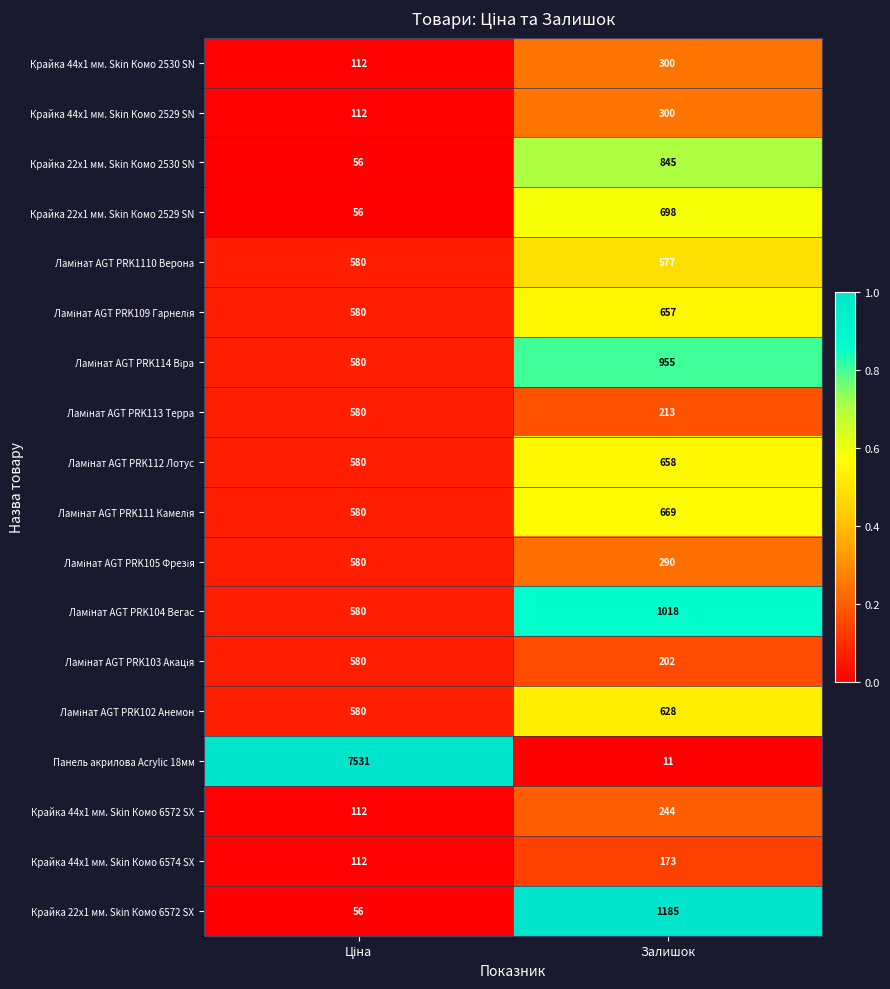

What is the sum of all Крайка 44x1 мм. Skin Комо 2530 SN values?

412